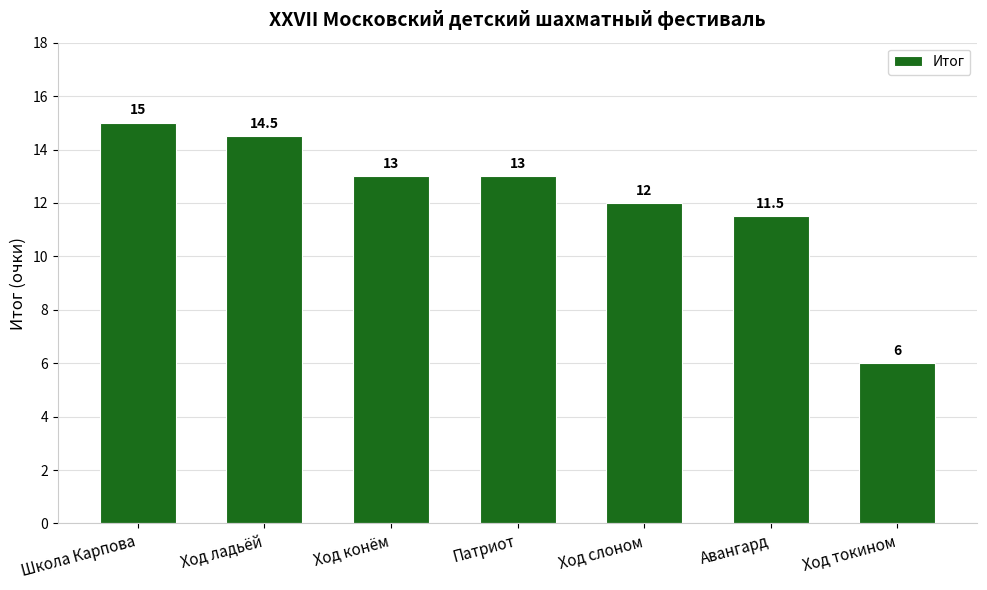

Reading right to left, transcribe all the data shown in this chart.

Ход токином=6.0	Авангард=11.5	Ход слоном=12.0	Патриот=13.0	Ход конём=13.0	Ход ладьёй=14.5	Школа Карпова=15.0